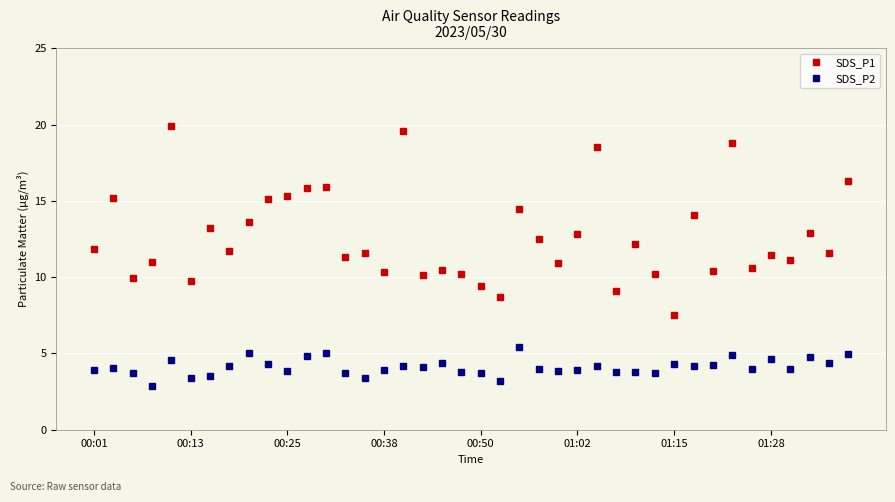

True or false: SDS_P1 and SDS_P2 intersect in this chart.

False